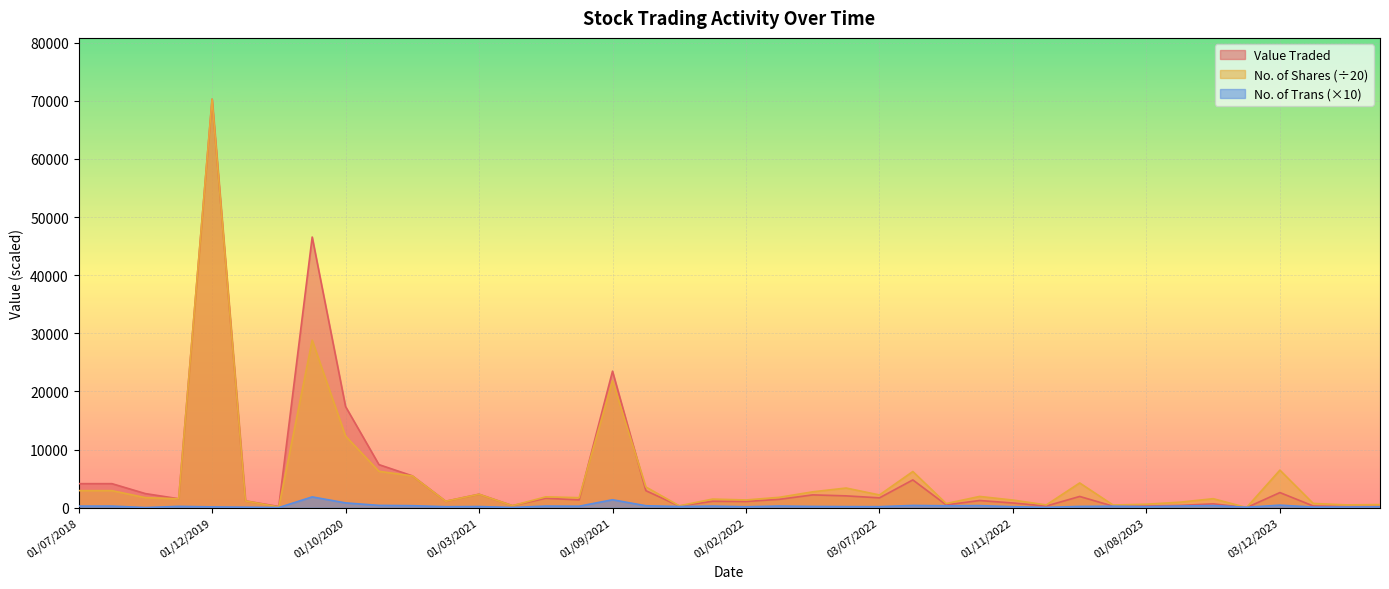

What is the smallest value displayed?

17.0